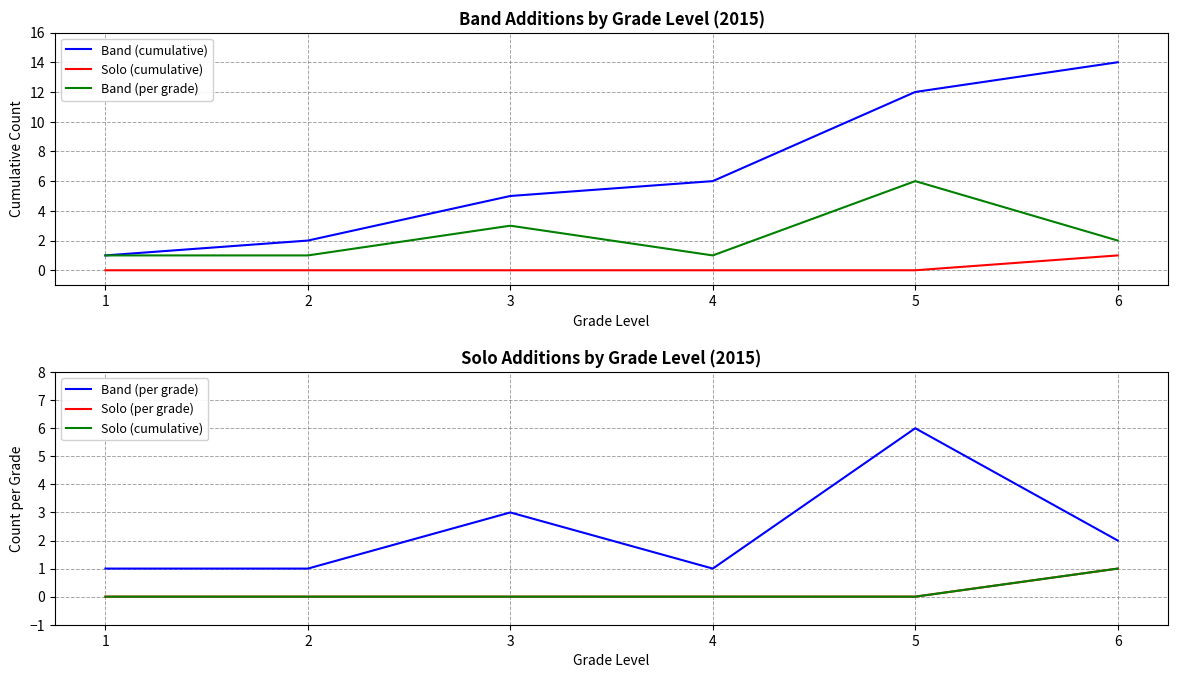

What is the approximate value of Band (per grade) at 4?

1